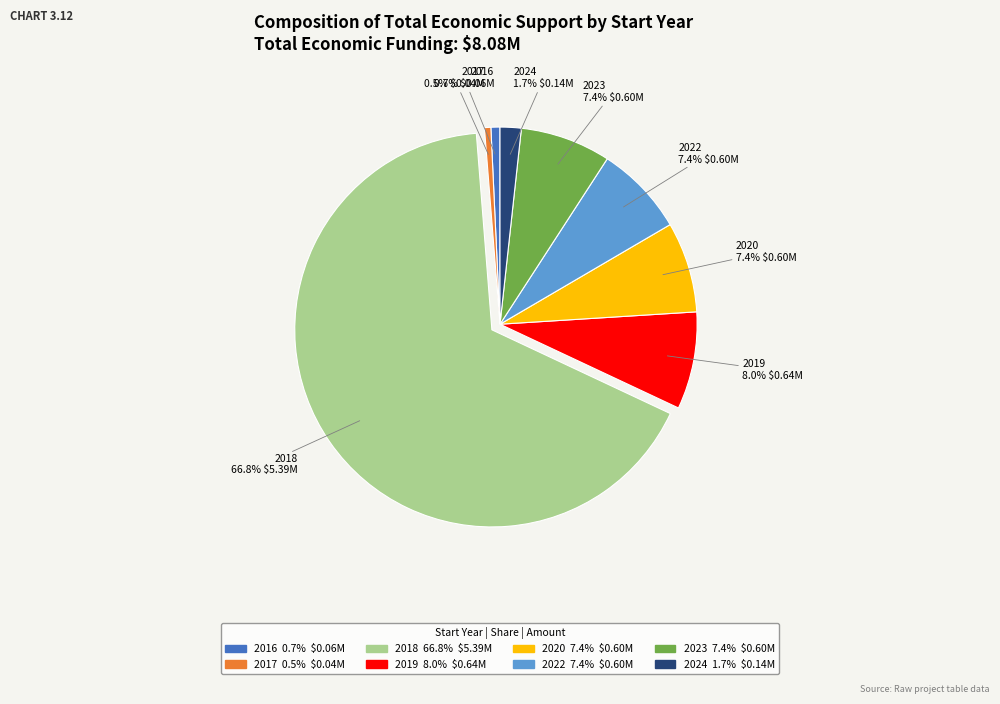

To the nearest percent, what is the combined percentage of 2022 and 2023?

15%